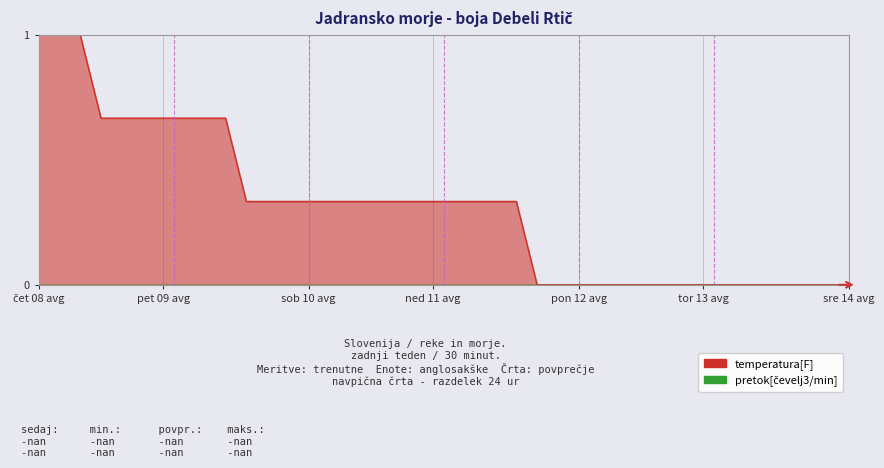

What is the change in value from 18 to 26?

-0.3